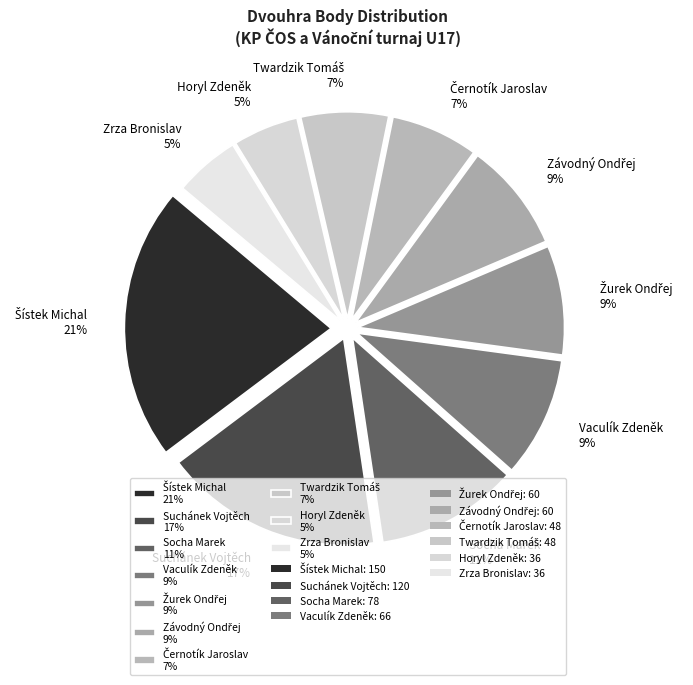

Is there any slice that represents more than half of the pie?

No